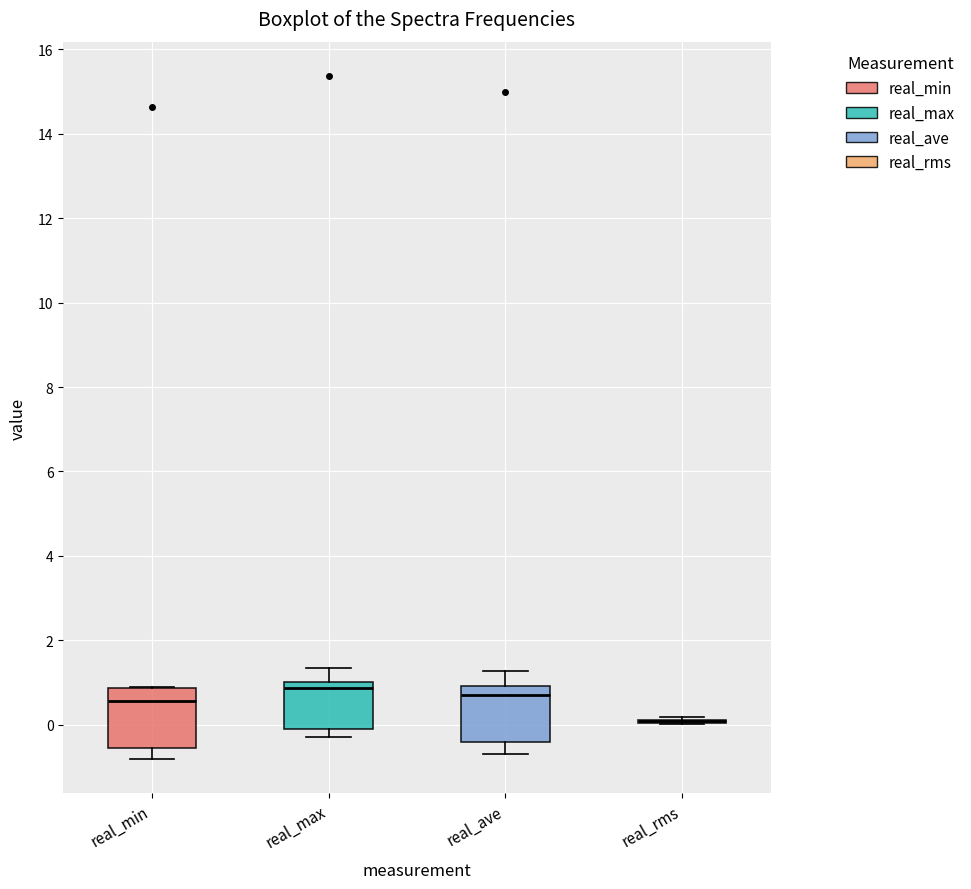

Where does the upper whisker of the box for real_max end on the y-axis? The values are not printed on the chart, so give them approximately, as read against the axis.

1.4